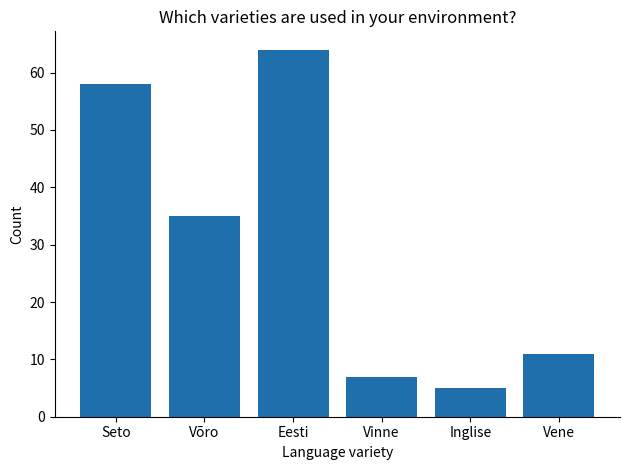

What position from the right is Eesti?

4